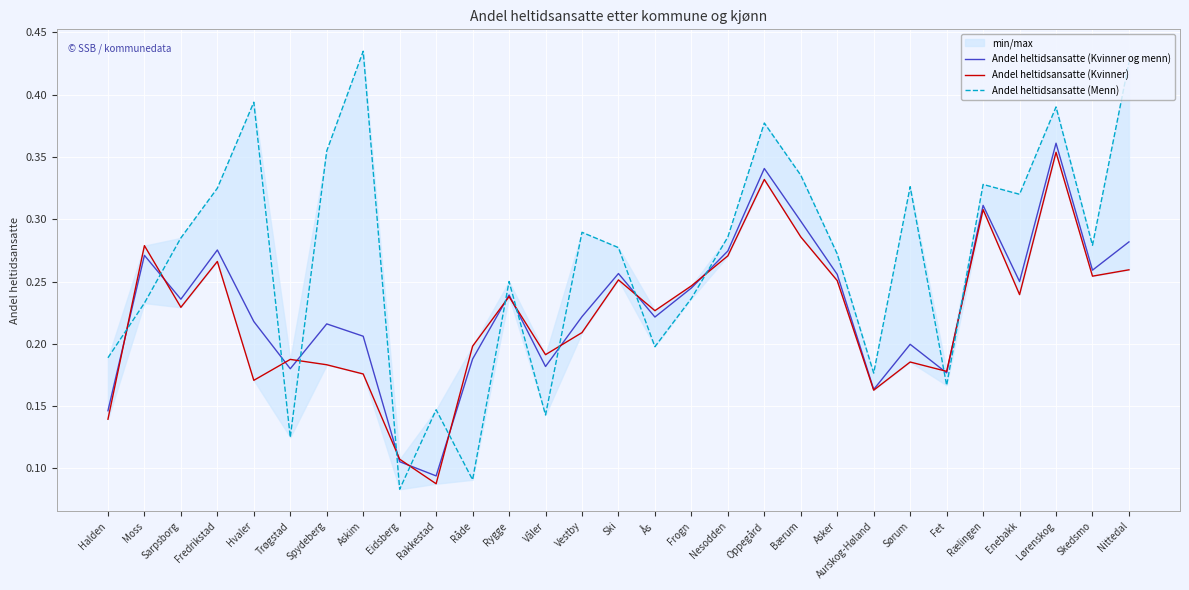

What is the sum of all Andel heltidsansatte (Kvinner) values?

6.5